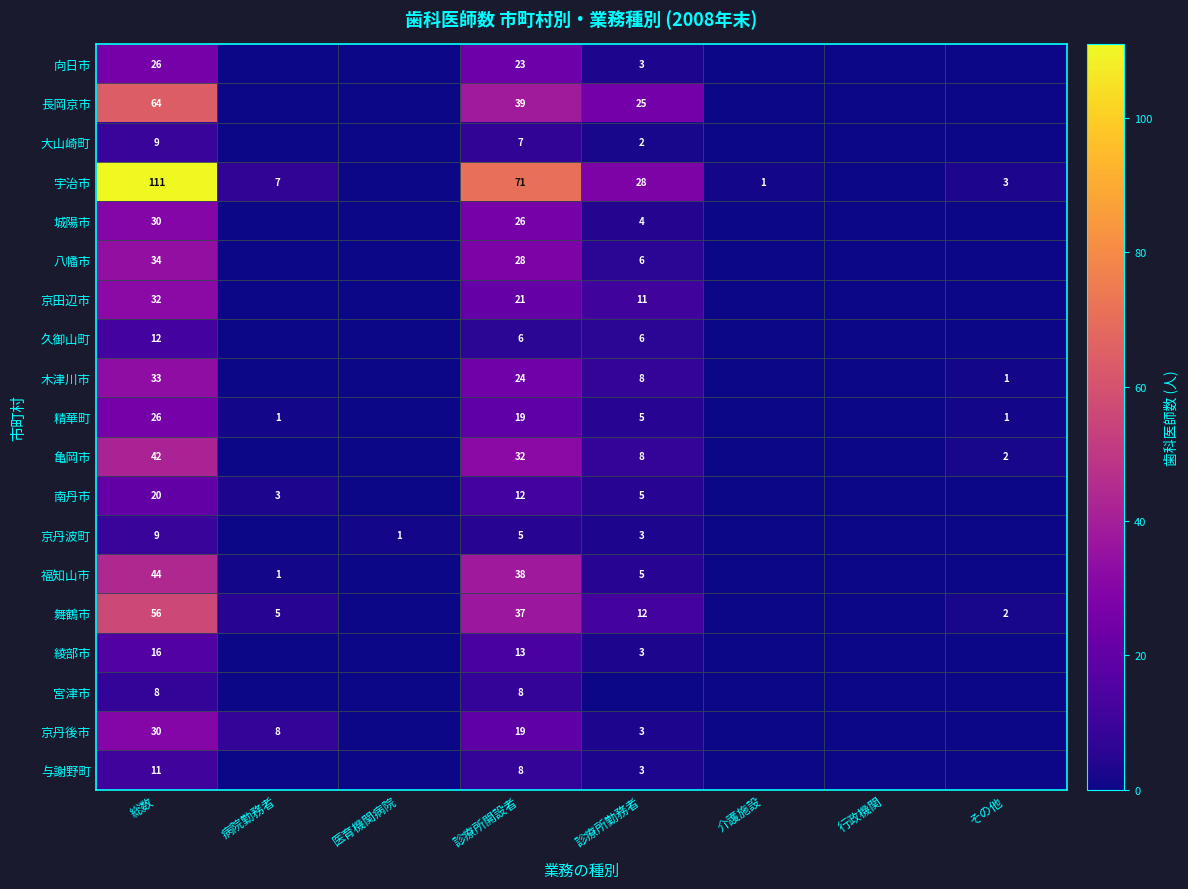

What is the difference between the 精華町 values at 総数 and 診療所開設者?

7